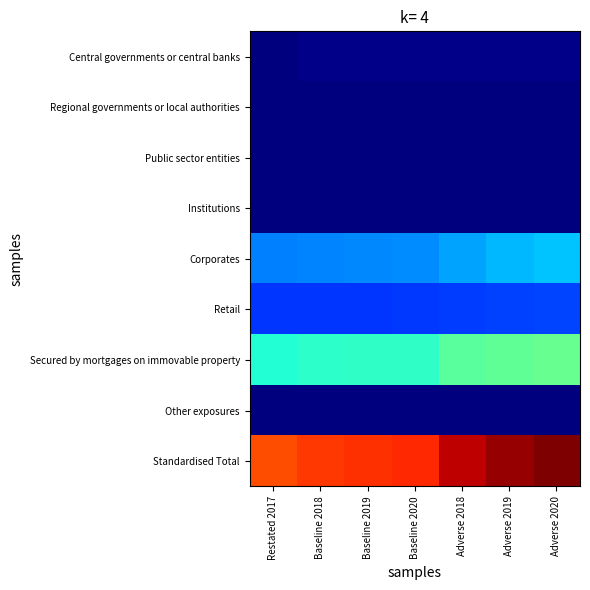

At which category is the sum across all series the highest?

Adverse 2020